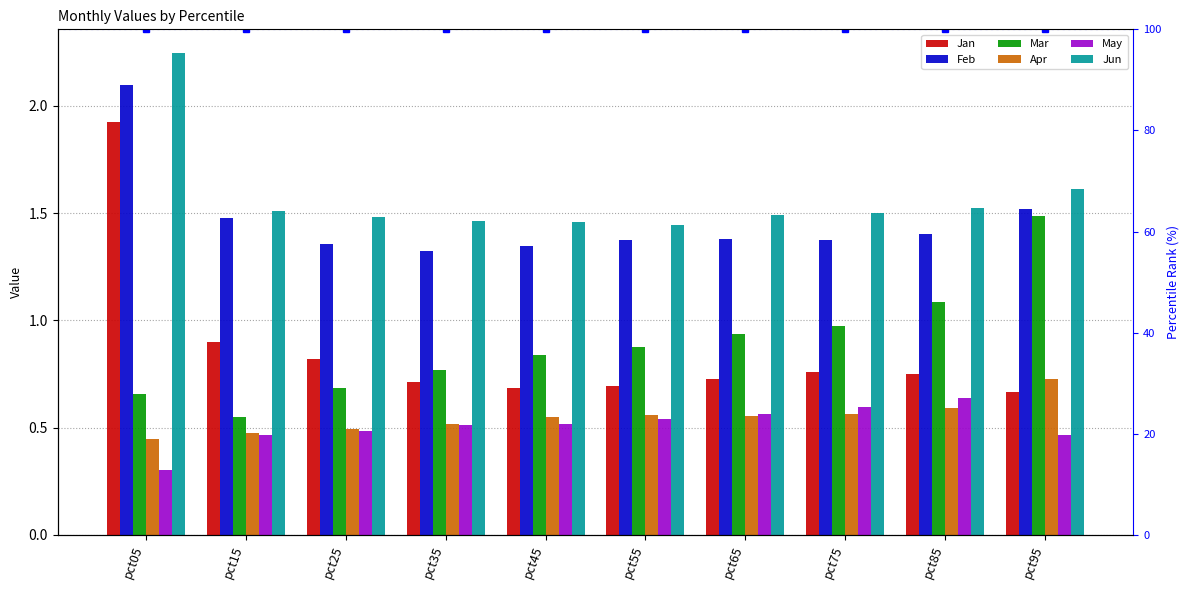

True or false: Apr has a value of 0.7 at pct15.

False